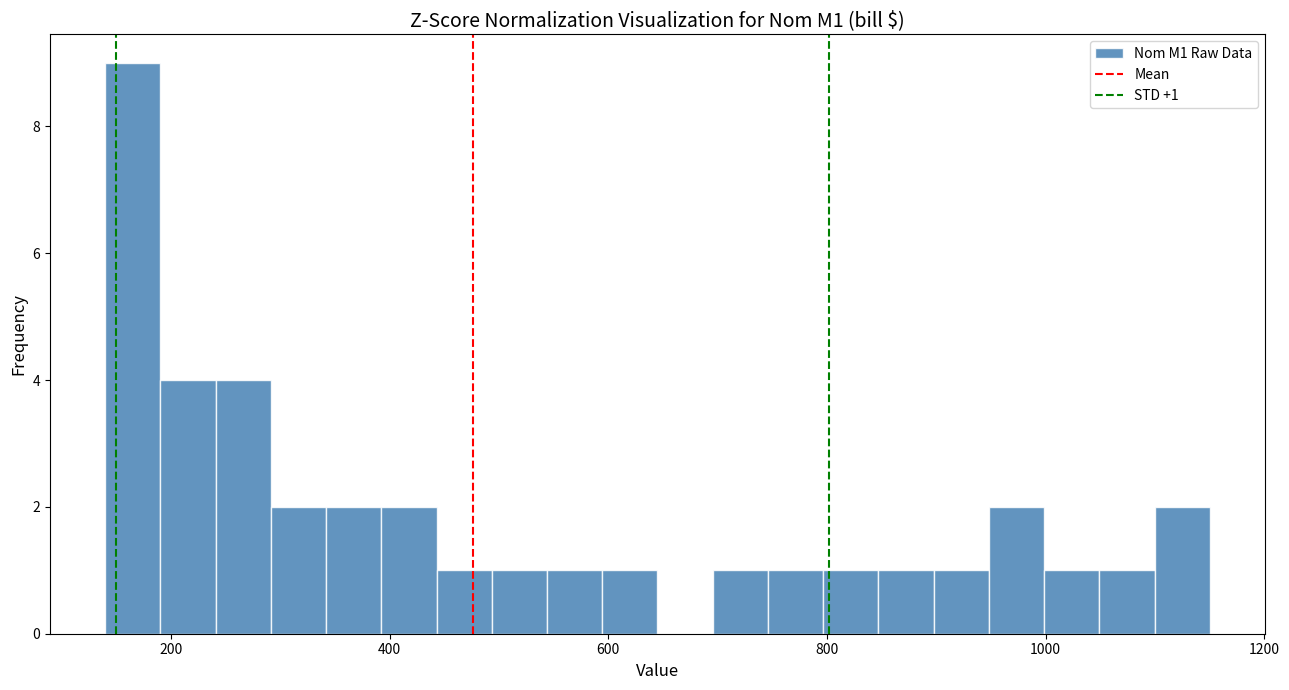

Read against the x-axis, roughly where is the centre of the tallest bar?

160